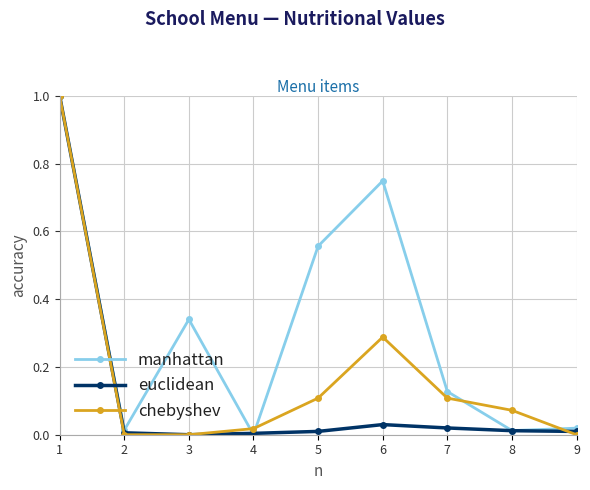

Between 4 and 7, which series saw the biggest shift?

manhattan